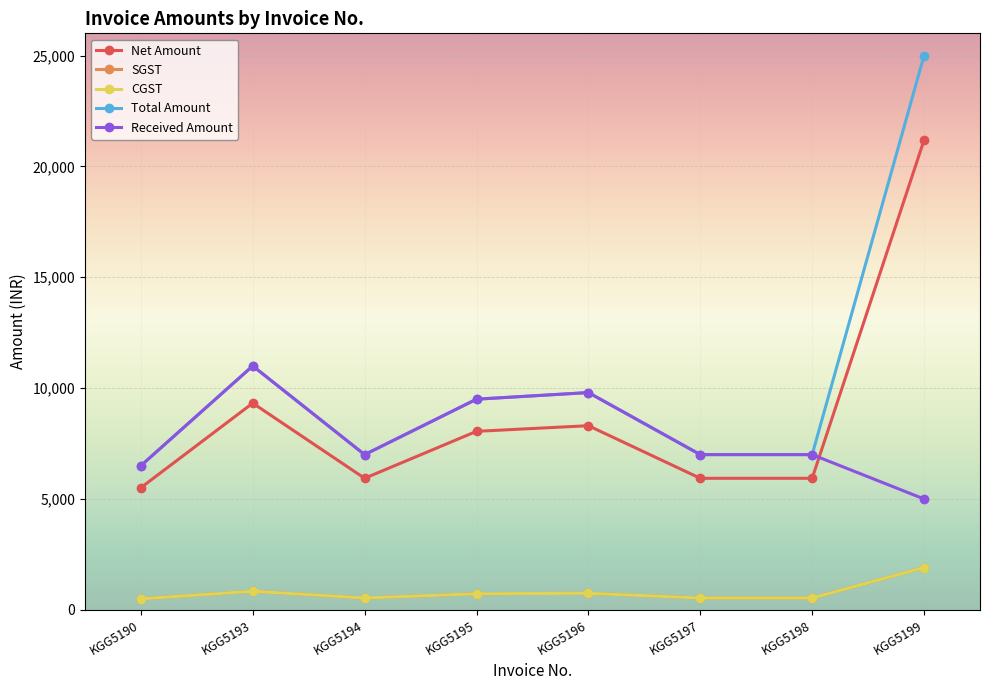

Reading right to left, what are all the values shown in this chart?

Net Amount: KGG5199=21186.4	KGG5198=5932.2	KGG5197=5932.2	KGG5196=8304.2	KGG5195=8050.8	KGG5194=5932.2	KGG5193=9322.0	KGG5190=5507.6
SGST: KGG5199=1906.8	KGG5198=533.9	KGG5197=533.9	KGG5196=747.4	KGG5195=724.6	KGG5194=533.9	KGG5193=839.0	KGG5190=495.7
CGST: KGG5199=1906.8	KGG5198=533.9	KGG5197=533.9	KGG5196=747.4	KGG5195=724.6	KGG5194=533.9	KGG5193=839.0	KGG5190=495.7
Total Amount: KGG5199=25000.0	KGG5198=7000.0	KGG5197=7000.0	KGG5196=9799.0	KGG5195=9500.0	KGG5194=7000.0	KGG5193=11000.0	KGG5190=6499.0
Received Amount: KGG5199=5000.0	KGG5198=7000.0	KGG5197=7000.0	KGG5196=9799.0	KGG5195=9500.0	KGG5194=7000.0	KGG5193=11000.0	KGG5190=6499.0